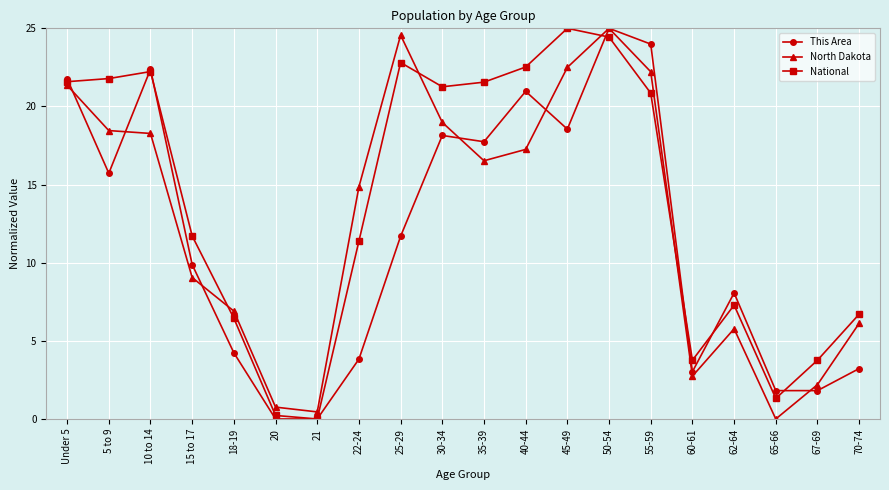

At which category does This Area reach its first local peak?

10 to 14